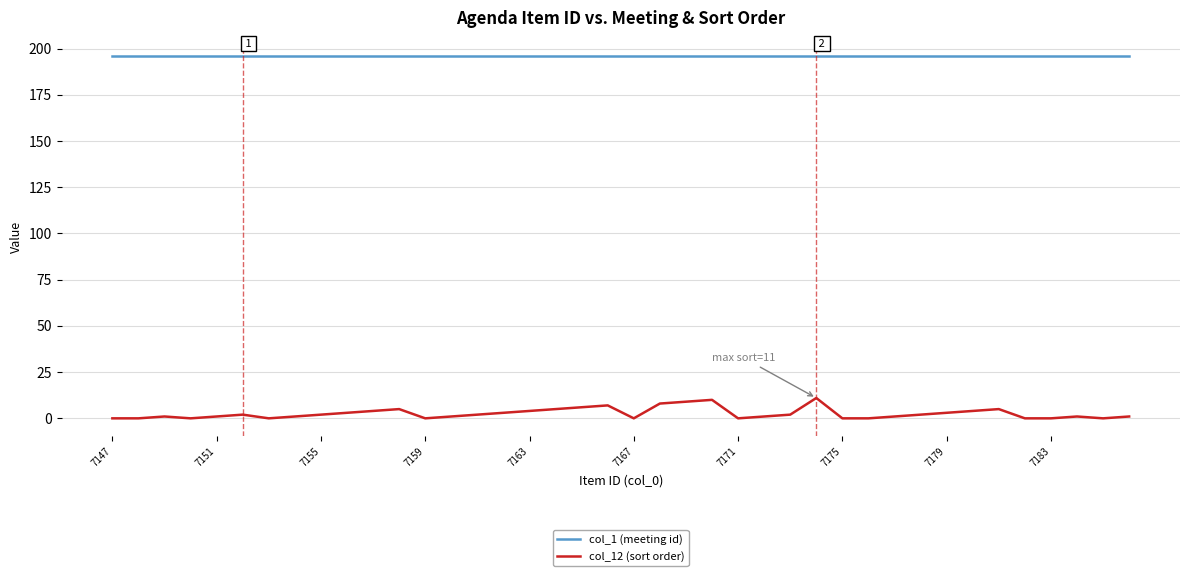

Rank the series by their maximum value, from highest to lowest.

col_1 (meeting id), col_12 (sort order)